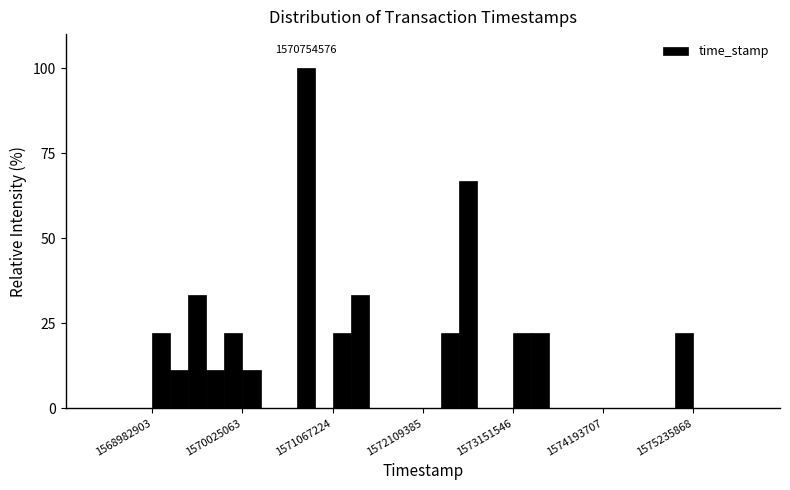

Read against the x-axis, roughly where is the centre of the tallest bar?

1570800000